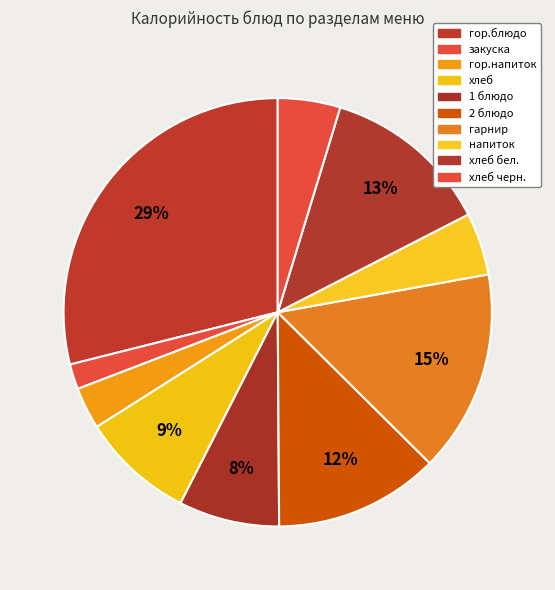

To the nearest percent, what is the difference between the largest and smallest slice percentages?

27%